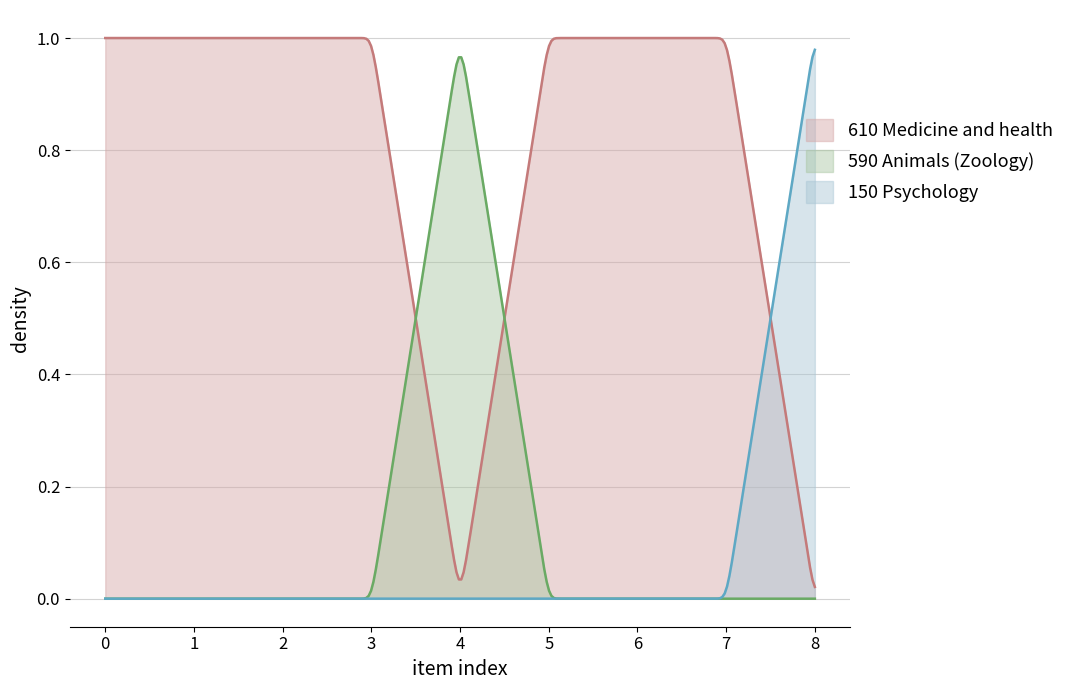

True or false: 590 Animals (Zoology) and 150 Psychology intersect in this chart.

False